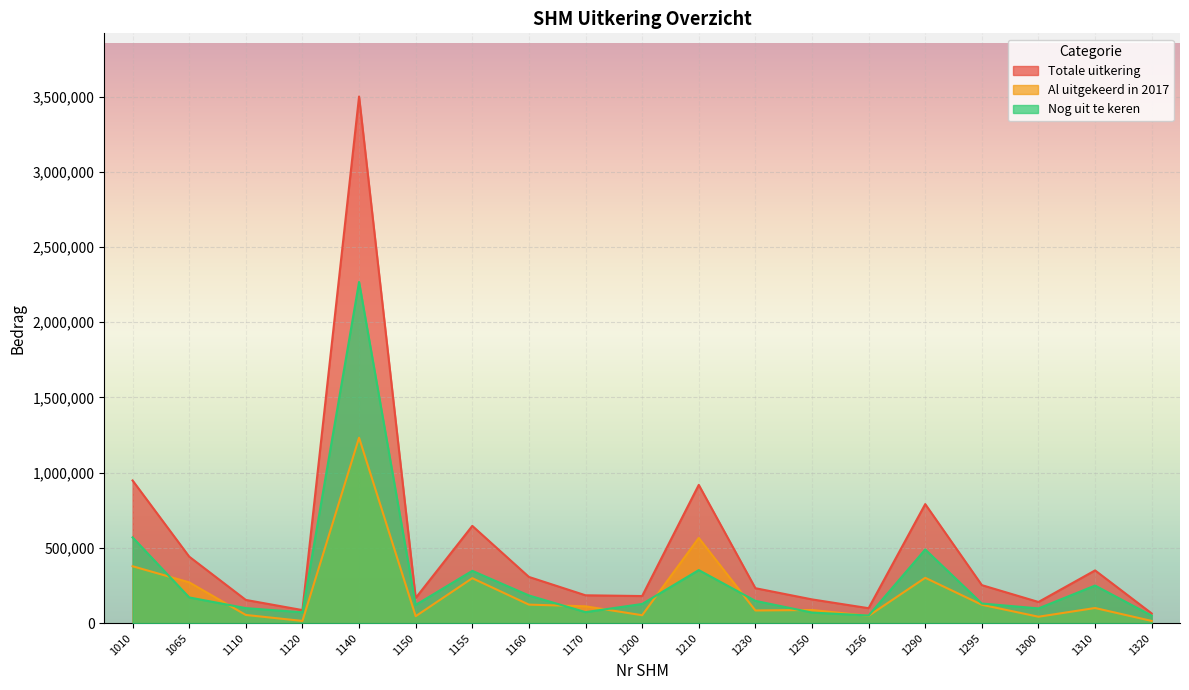

How many series are shown in this chart?

3